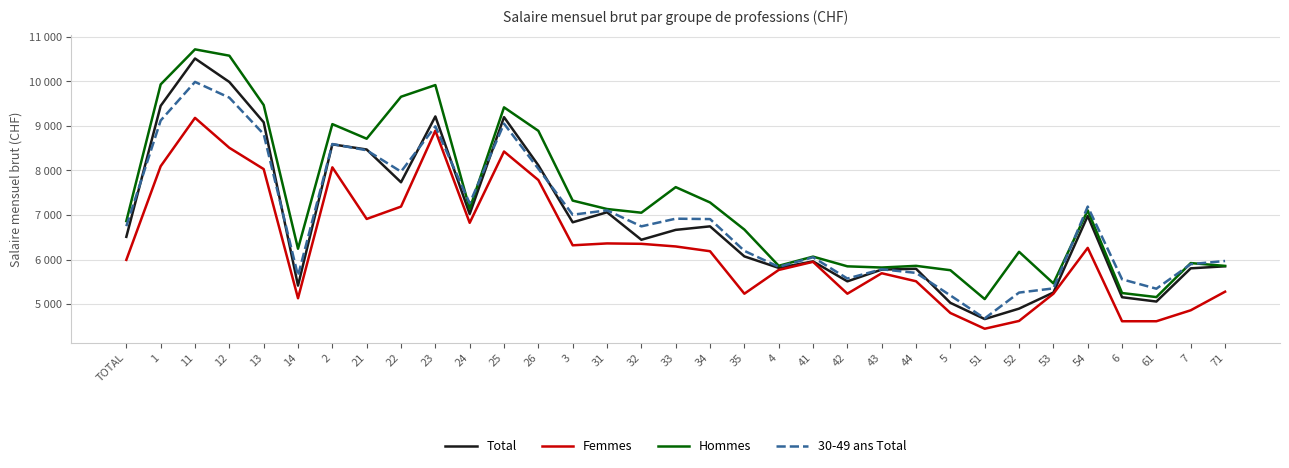

What are all the series names shown in the legend?

Total, Femmes, Hommes, 30-49 ans Total